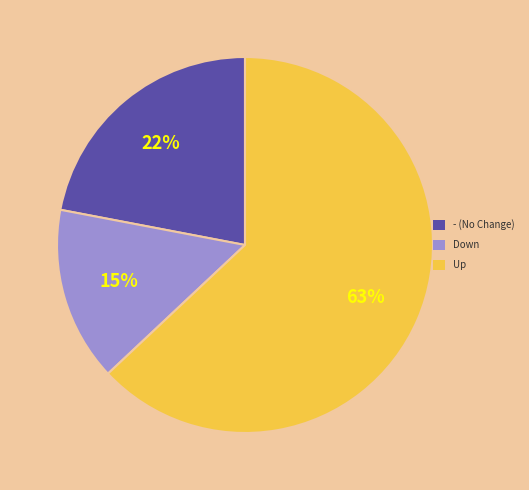

Do Up and Down together represent more than half of the pie?

Yes